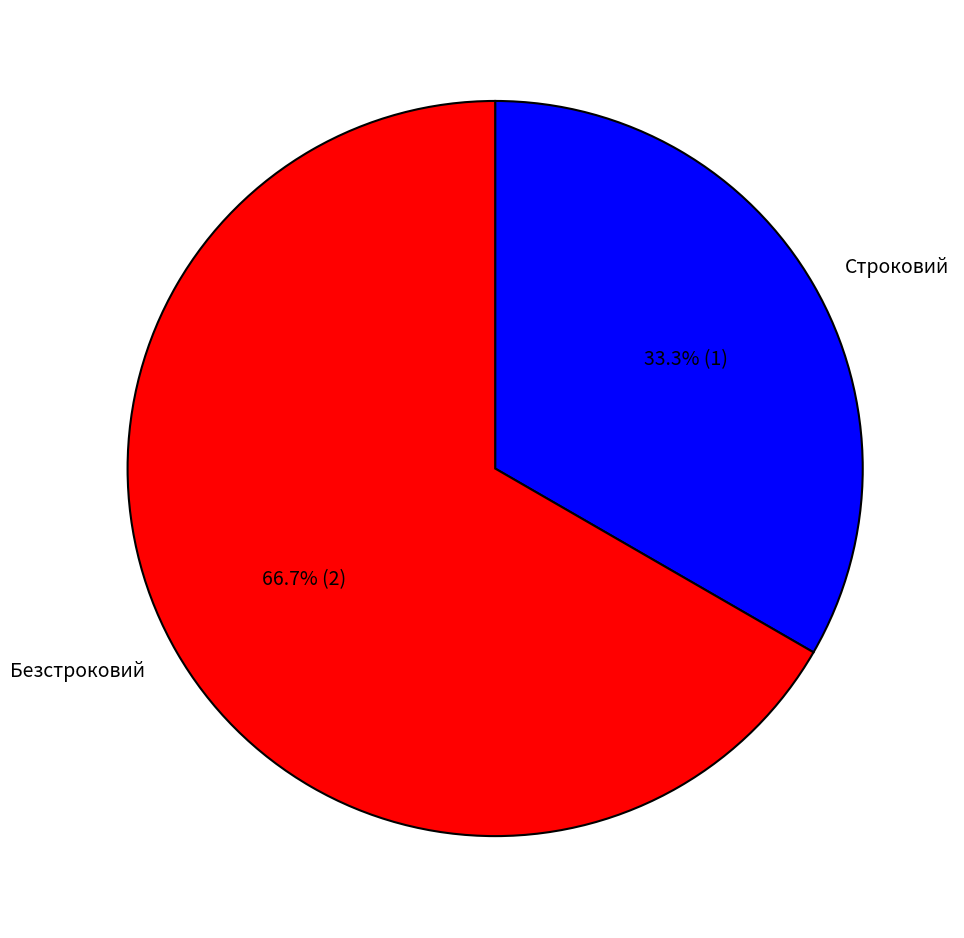

What percentage is NOT represented by Безстроковий?

33.3%